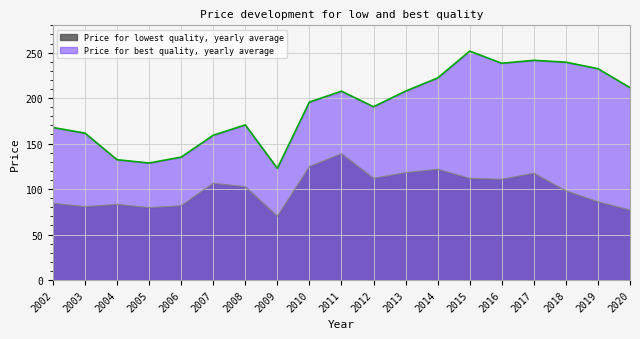

Reading left to right, what are all the values shown in this chart?

Price for best quality, yearly average: 2002=167.7	2003=161.5	2004=132.3	2005=128.7	2006=135.1	2007=159.2	2008=170.6	2009=122.8	2010=195.7	2011=207.6	2012=190.5	2013=207.7	2014=222.2	2015=251.6	2016=238.3	2017=241.5	2018=239.5	2019=232.3	2020=211.5
Price for lowest quality, yearly average: 2002=84.4	2003=80.7	2004=83.2	2005=79.6	2006=81.7	2007=106.4	2008=102.6	2009=70.1	2010=124.8	2011=138.9	2012=111.9	2013=118.1	2014=121.8	2015=111.8	2016=110.8	2017=117.5	2018=98.1	2019=86.0	2020=77.0